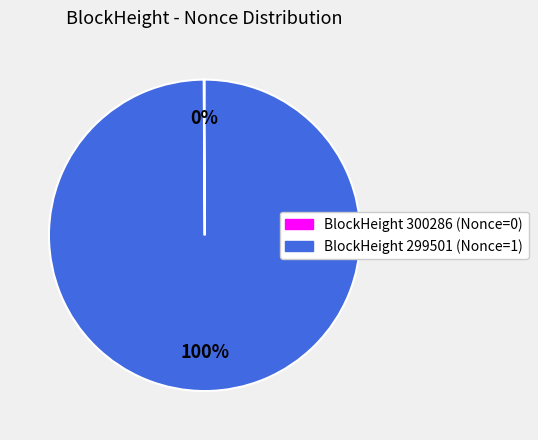

To the nearest percent, what is the difference between the largest and smallest slice percentages?

100%